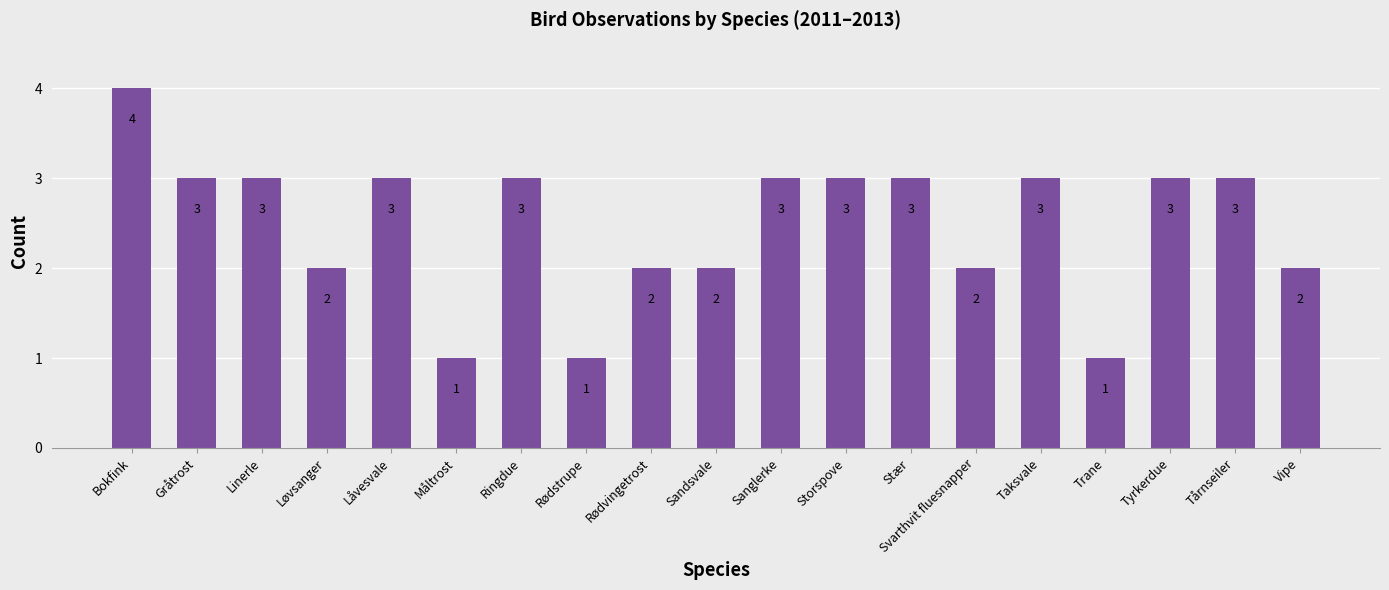

What position from the right is Måltrost?

14